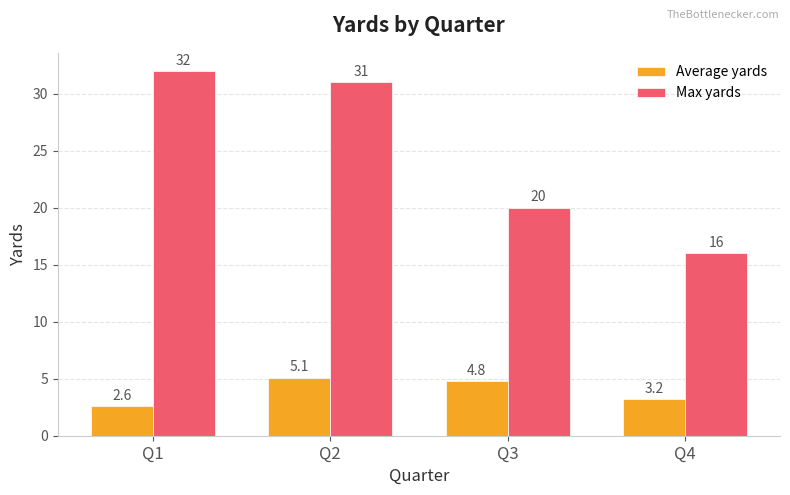

How many bars are there in each group?

2